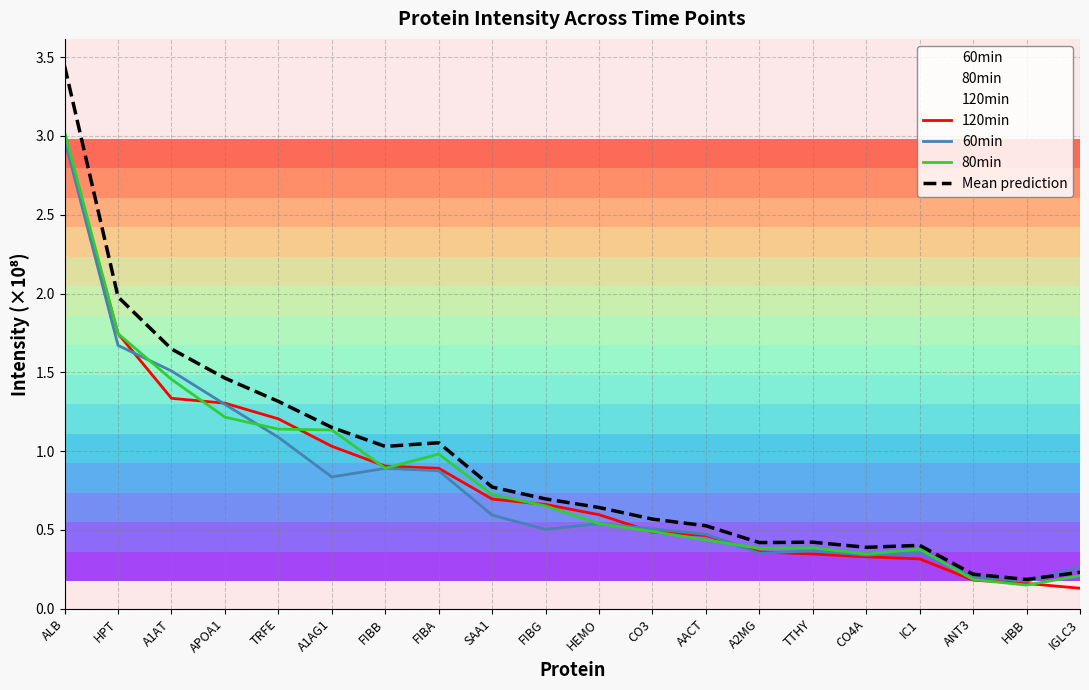

What is the sum of the 60min values at TTHY and HPT?

2.0